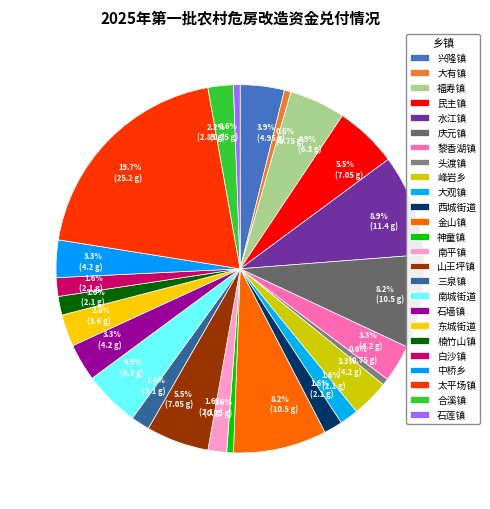

Approximately how many times larger is the value at 三泉镇 compared to 福寿镇?

0.3